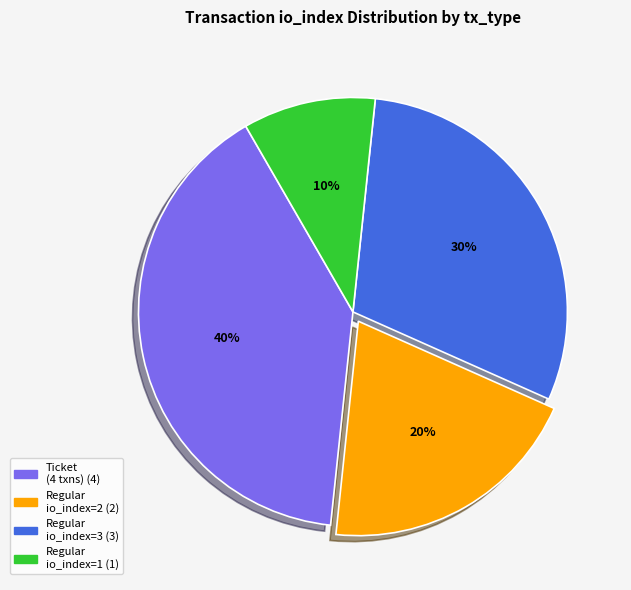

To the nearest percent, what is the average slice percentage?

25%